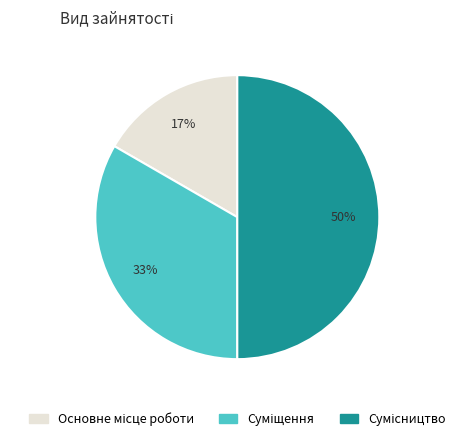

To the nearest percent, what is the average slice percentage?

33%